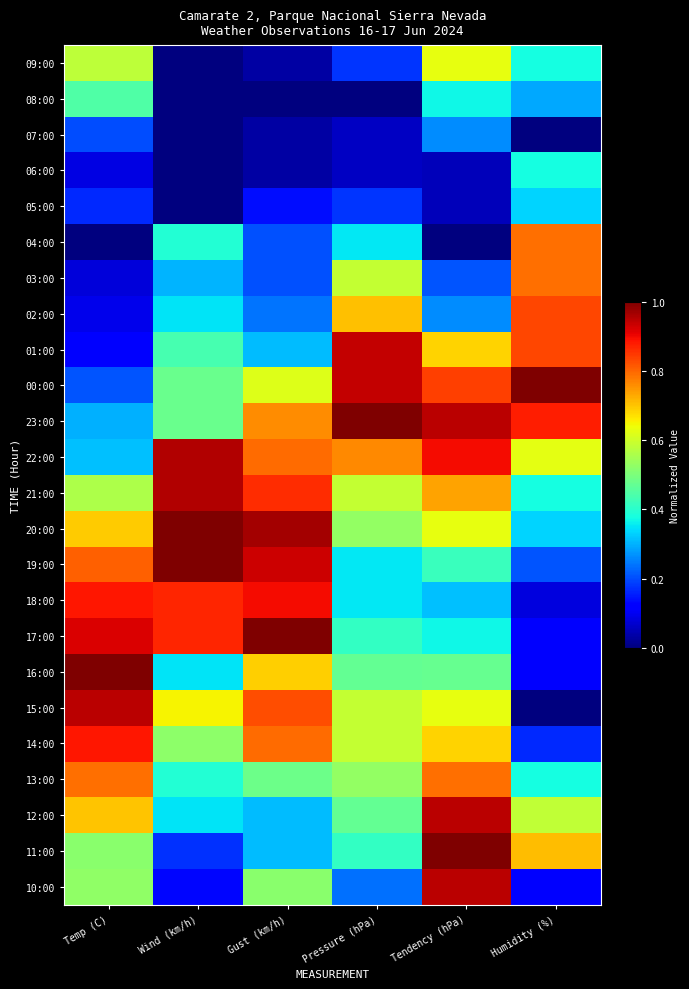

What is the spread (max minus min) of values at Temp (C)?

1.0